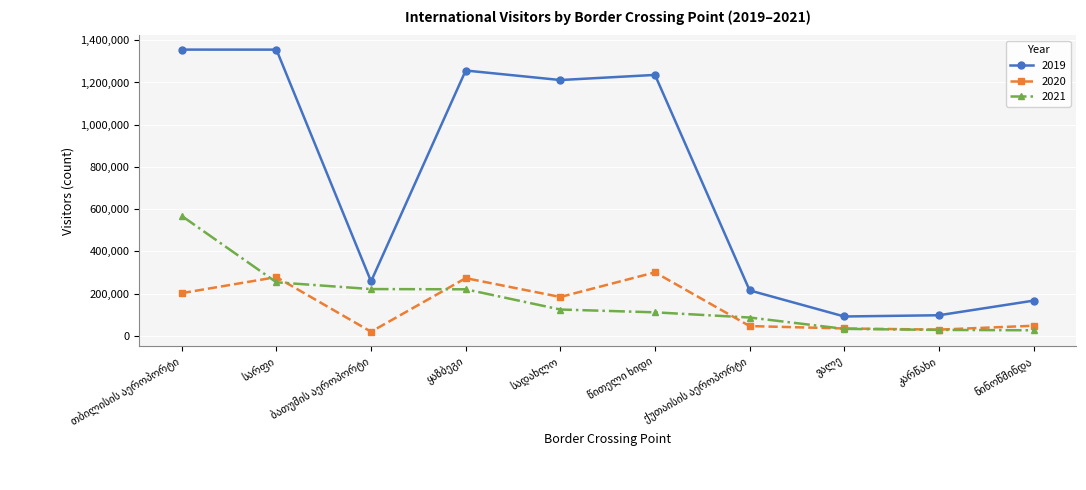

Rank the series by their maximum value, from highest to lowest.

2019, 2021, 2020